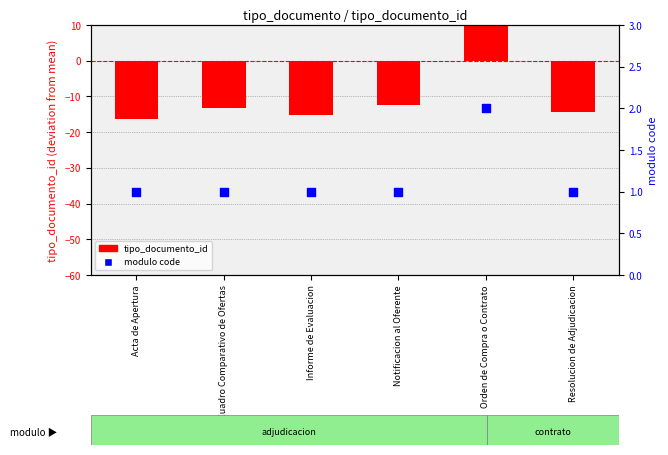

Which series contains the lowest Y value?

tipo_documento_id